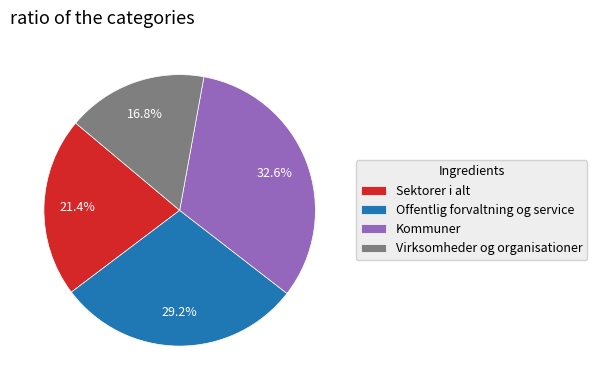

Which category has the smallest portion of the pie?

Virksomheder og organisationer